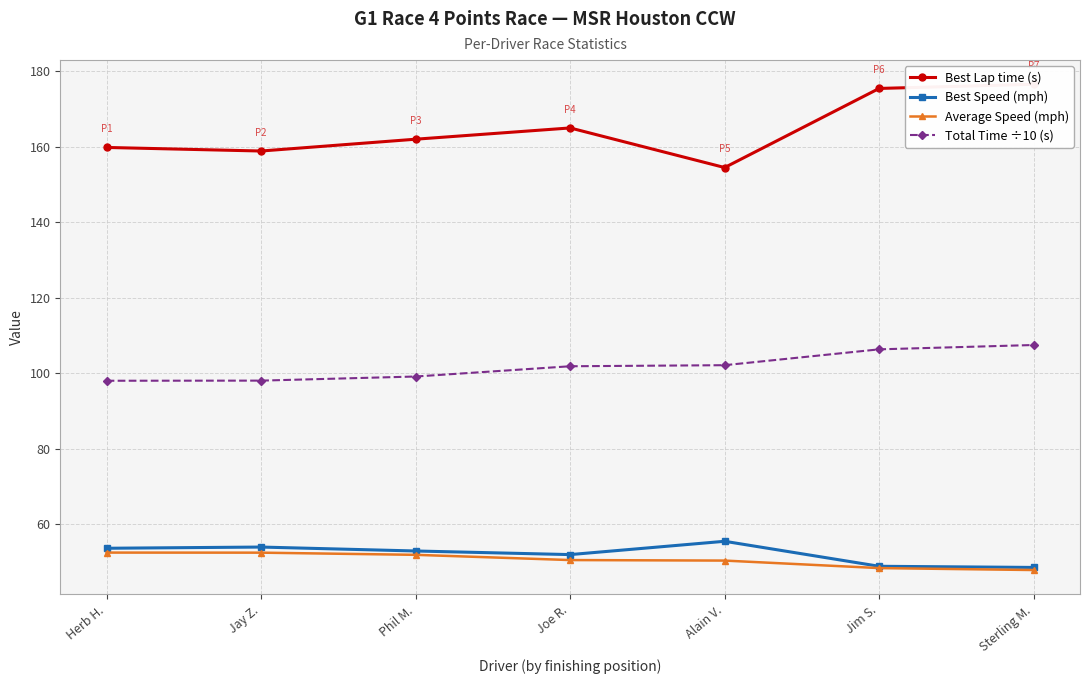

Which series has the largest range (max minus min)?

Best Lap time (s)